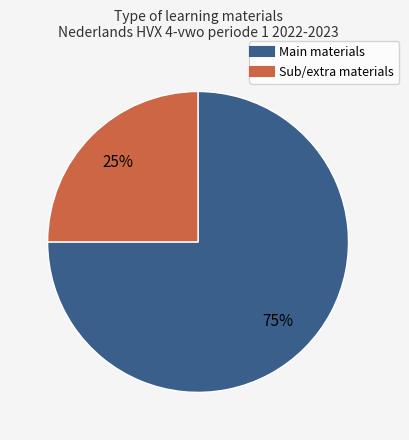

Is there a majority slice in this chart?

Yes